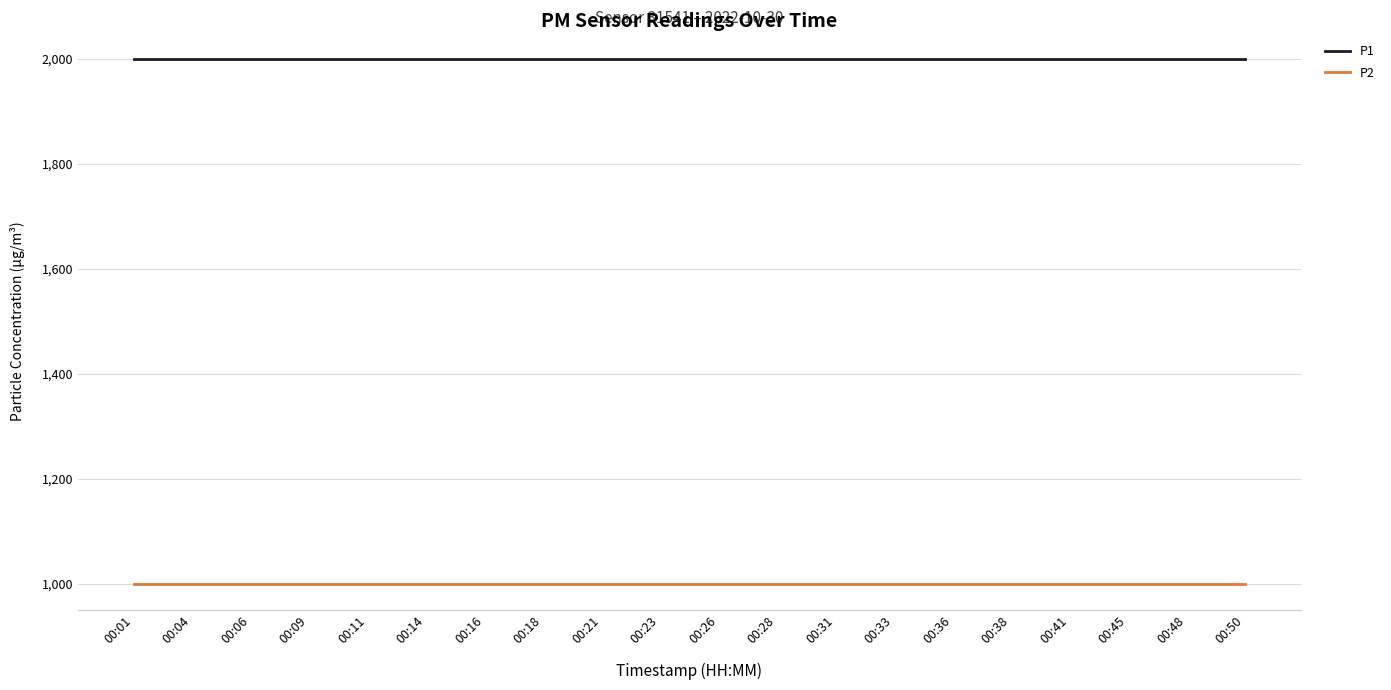

How many lines are shown in the chart?

2